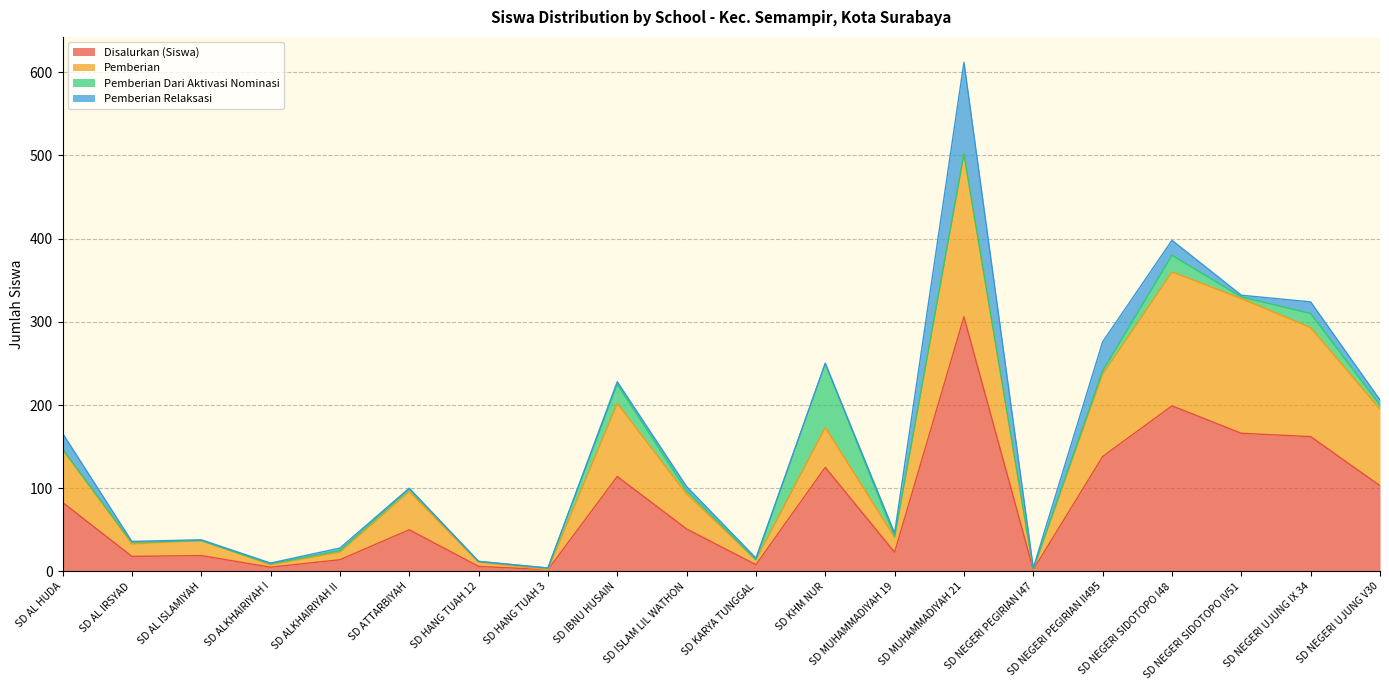

The value of Disalurkan (Siswa) at SD NEGERI PEGIRIAN I47 is 2. True or false?

True